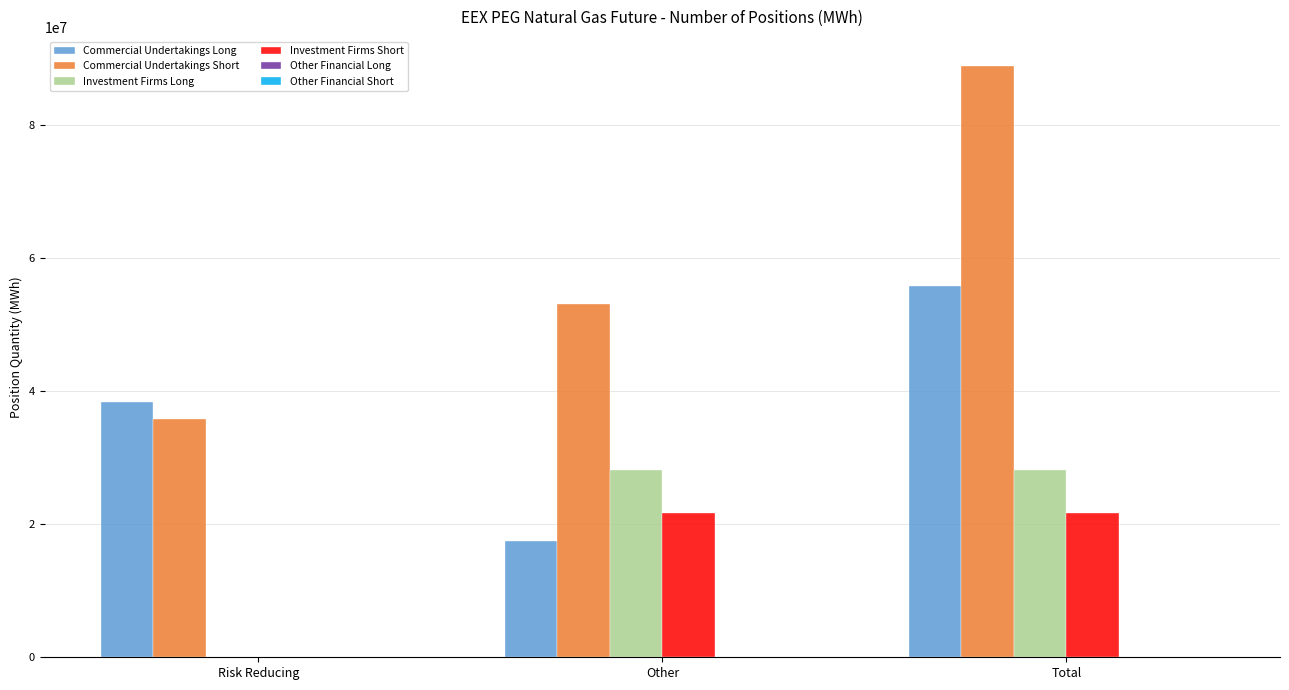

Is it true that Commercial Undertakings Long equals 50354064 at Risk Reducing?

False